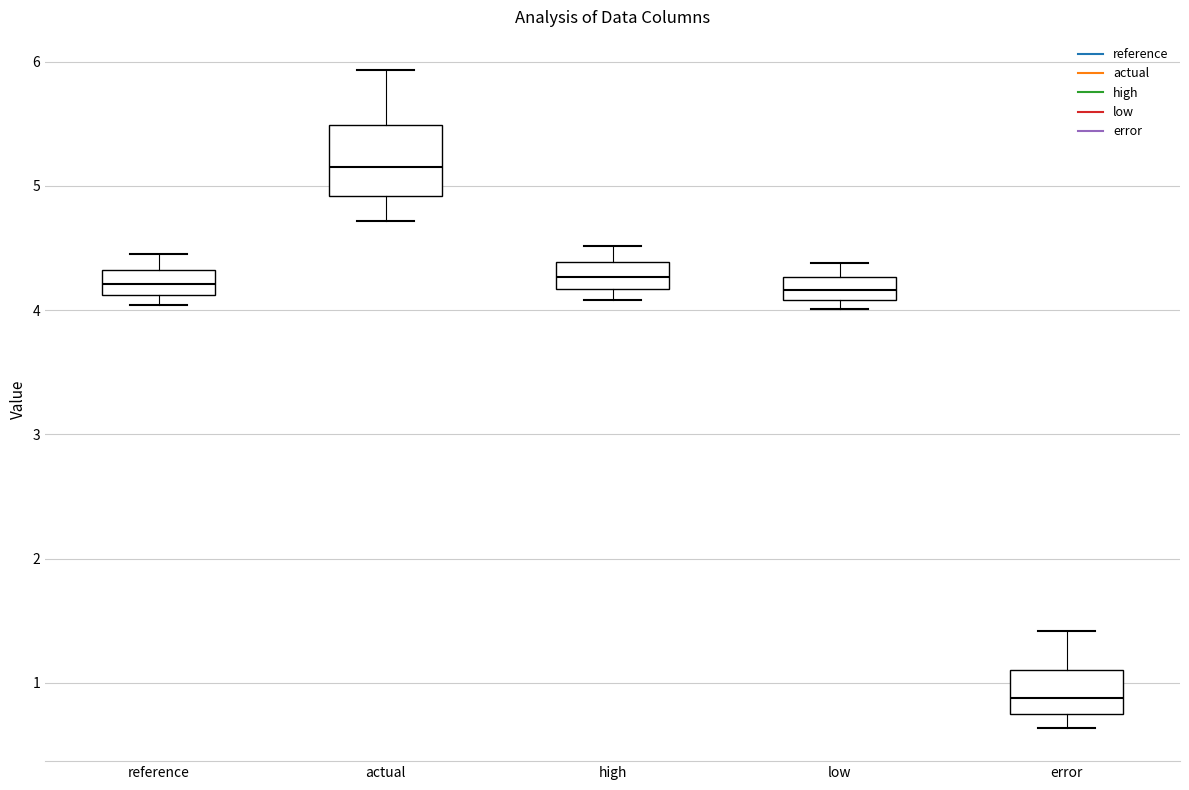

Reading left to right, read every box against the y-axis: the position of its median line, the range the box covers, and the ends of its whiskers. The values are not printed on the chart, so give them approximately, as read against the axis.

reference: median 4.2, box 4.1 to 4.3, whiskers 4.0 to 4.4
actual: median 5.2, box 4.9 to 5.5, whiskers 4.7 to 5.9
high: median 4.3, box 4.2 to 4.4, whiskers 4.1 to 4.5
low: median 4.2, box 4.1 to 4.3, whiskers 4.0 to 4.4
error: median 0.9, box 0.7 to 1.1, whiskers 0.6 to 1.4